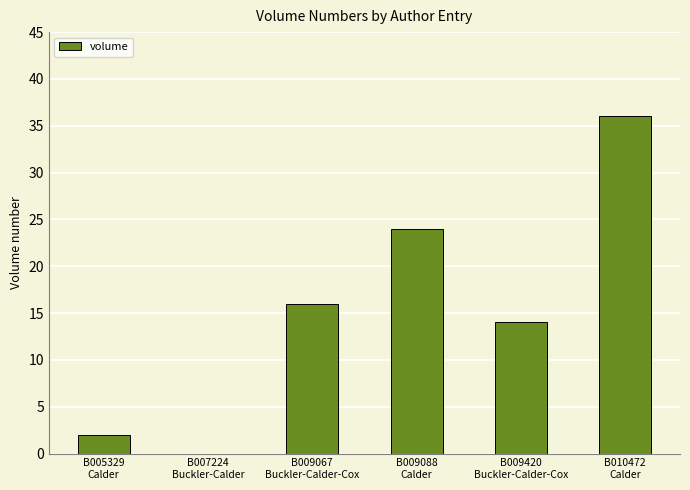

What is the sum of all values?

92